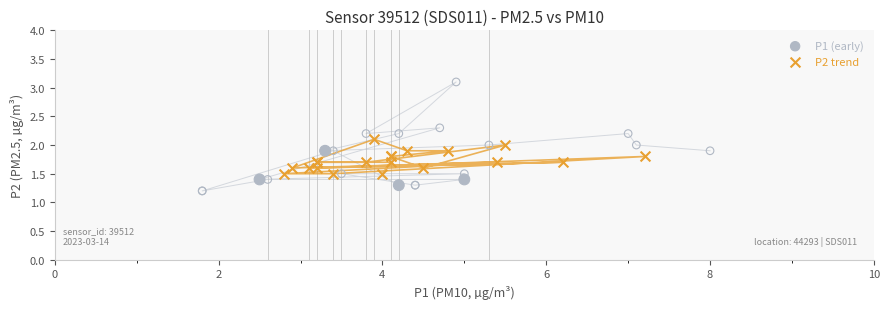

Which series reaches the maximum Y coordinate?

P1 (early)